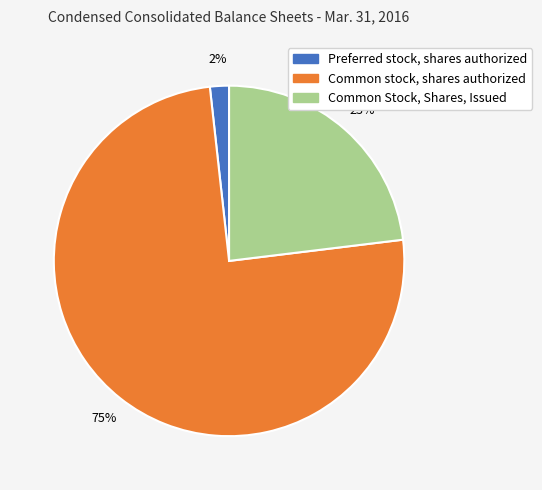

Is it true that Common stock, shares authorized is 75% of the pie?

True